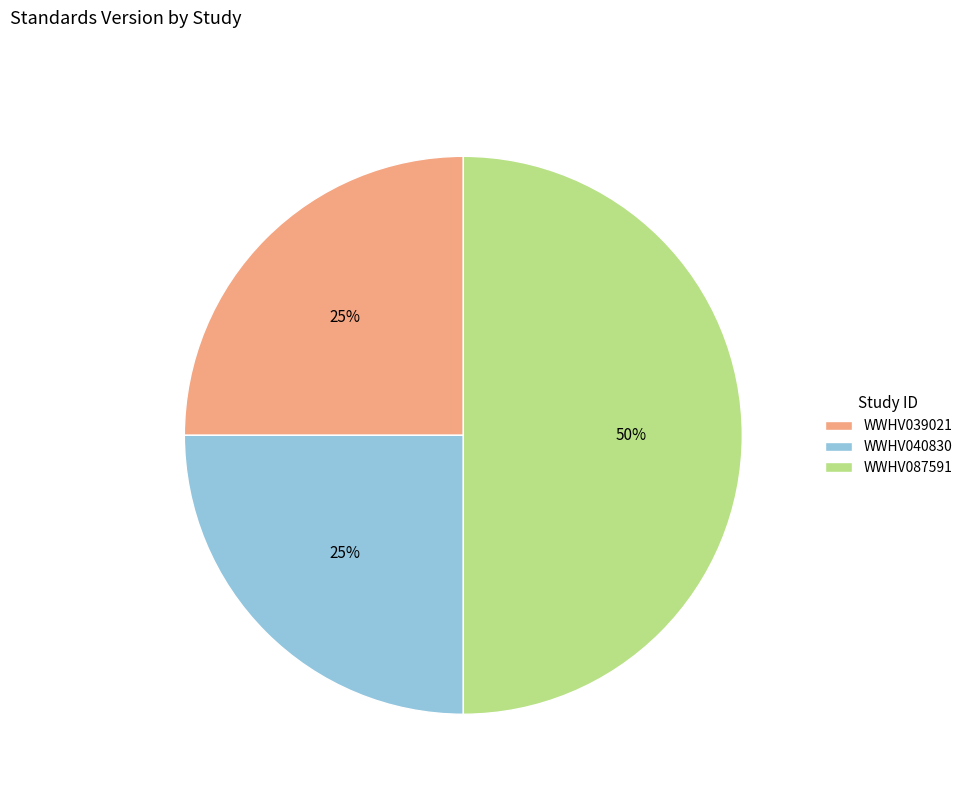

How many segments does this pie chart have?

3